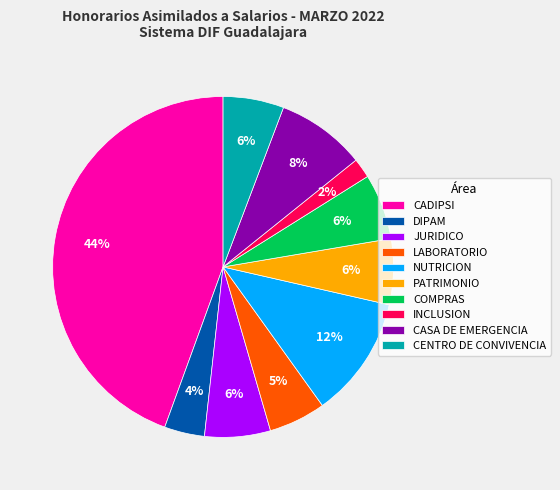

Combined, do COMPRAS and JURIDICO account for over 50%?

No